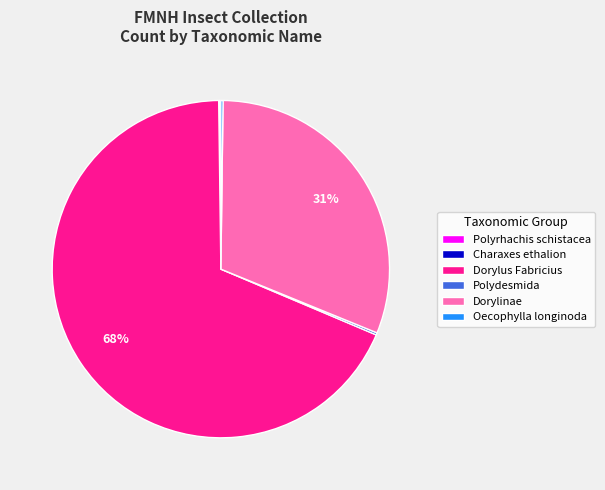

Which slice is the largest?

Dorylus Fabricius